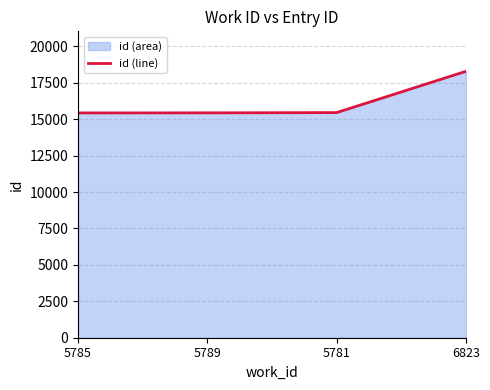

The chart shows a value of 15456 at 5781. True or false?

True